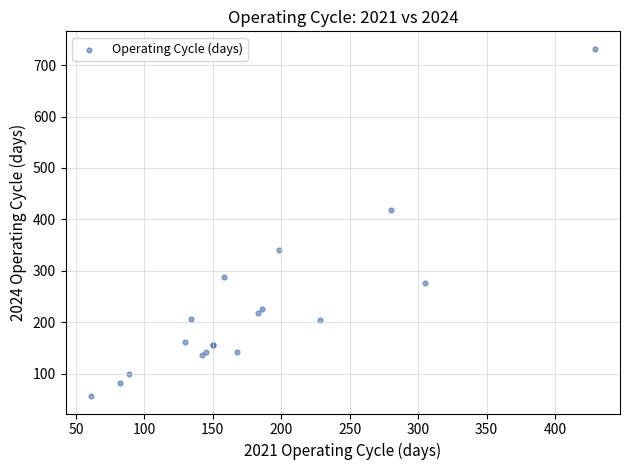

What Y value in the scatter plot is closest to 394?

418